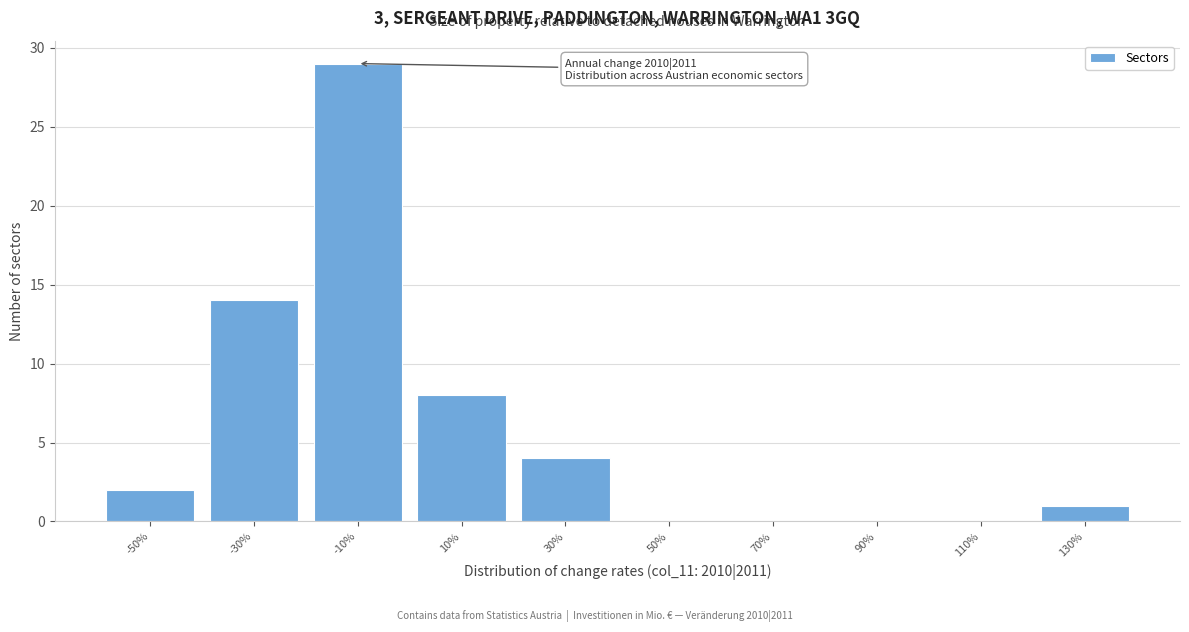

Reading right to left, transcribe all the data shown in this chart.

130%=1	110%=0	90%=0	70%=0	50%=0	30%=4	10%=8	-10%=29	-30%=14	-50%=2